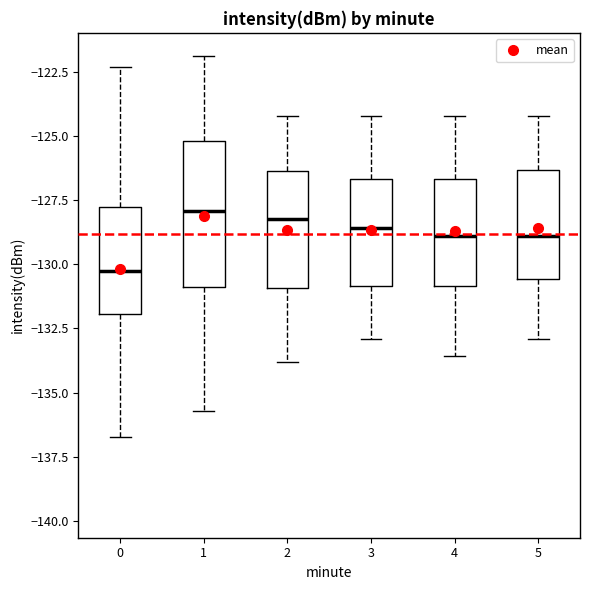

Comparing the boxes themselves (not the whiskers), which one is the tallest?

1